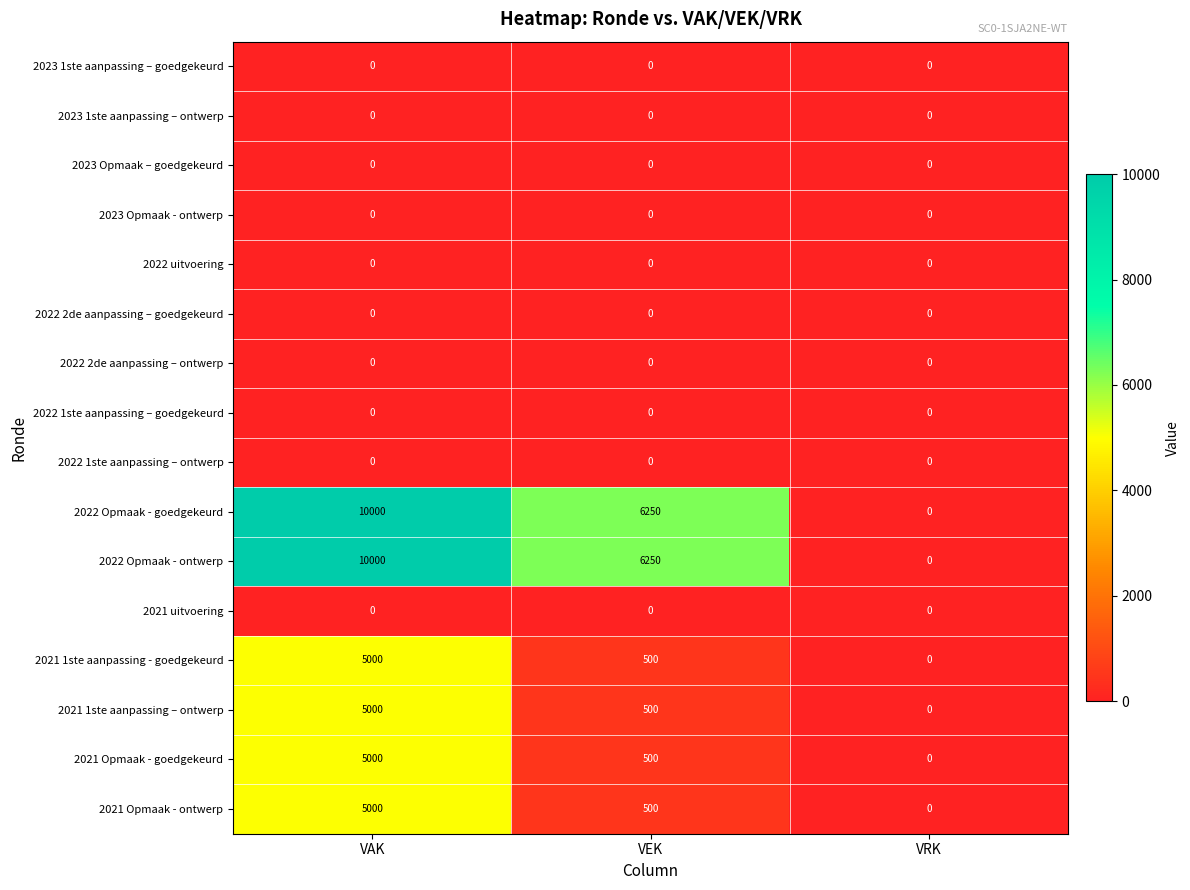

What is the maximum value shown in the chart?

10000